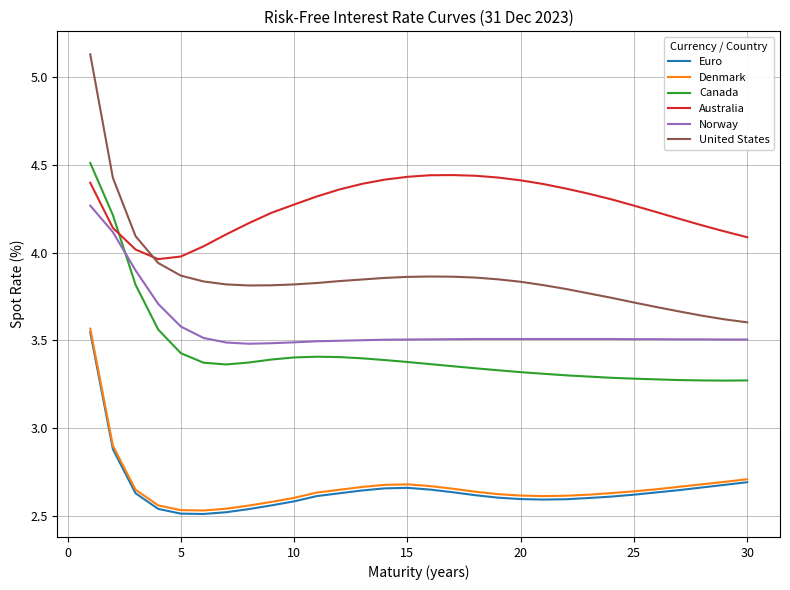

Is this an area chart (filled region under the line)?

No